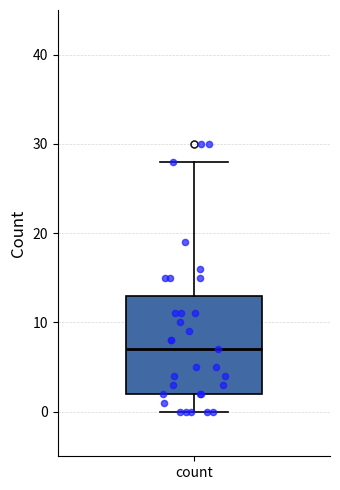

Where does the upper whisker of the box for count end on the y-axis? The values are not printed on the chart, so give them approximately, as read against the axis.

28